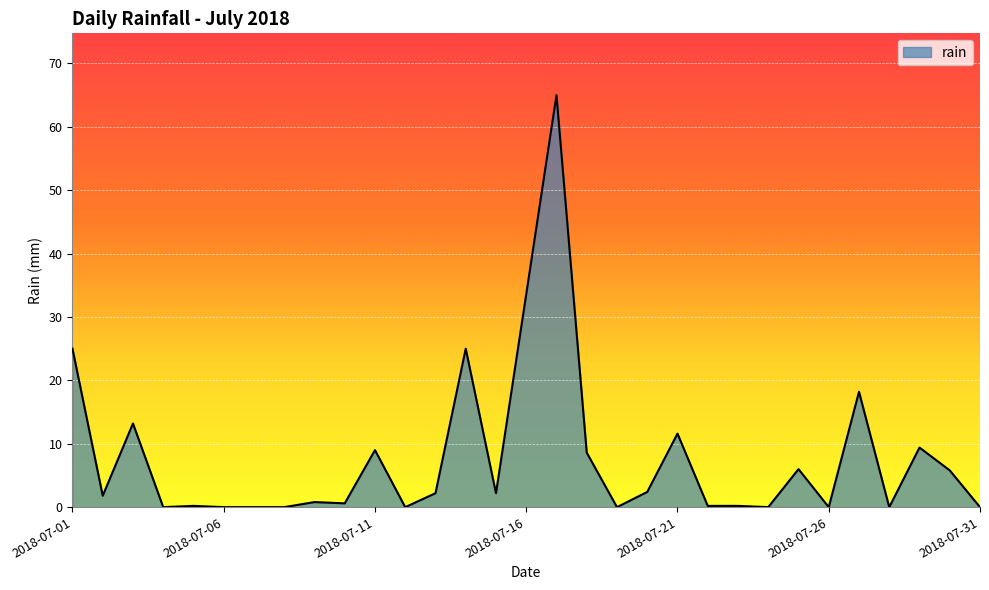

What is the difference between the maximum and minimum values?

65.0